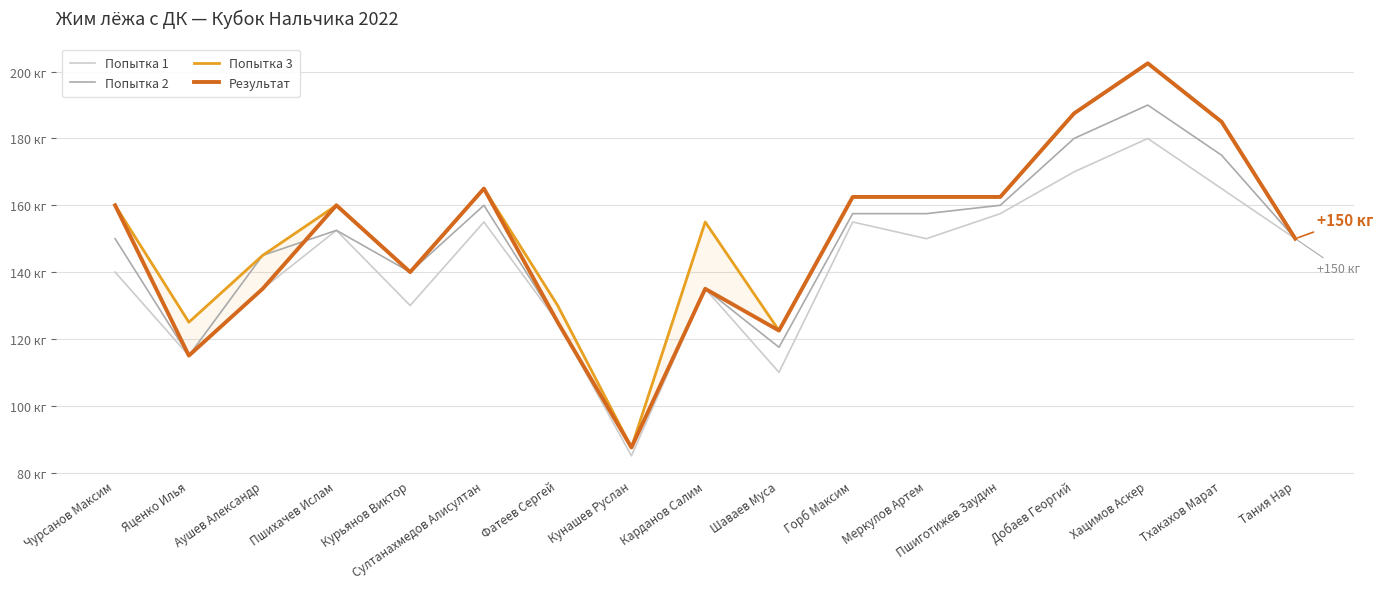

Reading left to right, what are all the values shown in this chart?

Попытка 1: Чурсанов Максим=140.0	Яценко Илья=115.0	Аушев Александр=135.0	Пшихачев Ислам=152.5	Курьянов Виктор=130.0	Султанахмедов Алисултан=155.0	Фатеев Сергей=125.0	Кунашев Руслан=85.0	Карданов Салим=135.0	Шаваев Муса=110.0	Горб Максим=155.0	Меркулов Артем=150.0	Пшиготижев Заудин=157.5	Добаев Георгий=170.0	Хацимов Аскер=180.0	Тхакахов Марат=165.0	Тания Нар=150.0
Попытка 2: Чурсанов Максим=150.0	Яценко Илья=115.0	Аушев Александр=145.0	Пшихачев Ислам=152.5	Курьянов Виктор=140.0	Султанахмедов Алисултан=160.0	Фатеев Сергей=125.0	Кунашев Руслан=87.5	Карданов Салим=135.0	Шаваев Муса=117.5	Горб Максим=157.5	Меркулов Артем=157.5	Пшиготижев Заудин=160.0	Добаев Георгий=180.0	Хацимов Аскер=190.0	Тхакахов Марат=175.0	Тания Нар=150.0
Попытка 3: Чурсанов Максим=160.0	Яценко Илья=125.0	Аушев Александр=145.0	Пшихачев Ислам=160.0	Курьянов Виктор=140.0	Султанахмедов Алисултан=165.0	Фатеев Сергей=130.0	Кунашев Руслан=87.5	Карданов Салим=155.0	Шаваев Муса=122.5	Горб Максим=162.5	Меркулов Артем=162.5	Пшиготижев Заудин=162.5	Добаев Георгий=187.5	Хацимов Аскер=202.5	Тхакахов Марат=185.0	Тания Нар=150.0
Результат: Чурсанов Максим=160.0	Яценко Илья=115.0	Аушев Александр=135.0	Пшихачев Ислам=160.0	Курьянов Виктор=140.0	Султанахмедов Алисултан=165.0	Фатеев Сергей=125.0	Кунашев Руслан=87.5	Карданов Салим=135.0	Шаваев Муса=122.5	Горб Максим=162.5	Меркулов Артем=162.5	Пшиготижев Заудин=162.5	Добаев Георгий=187.5	Хацимов Аскер=202.5	Тхакахов Марат=185.0	Тания Нар=150.0